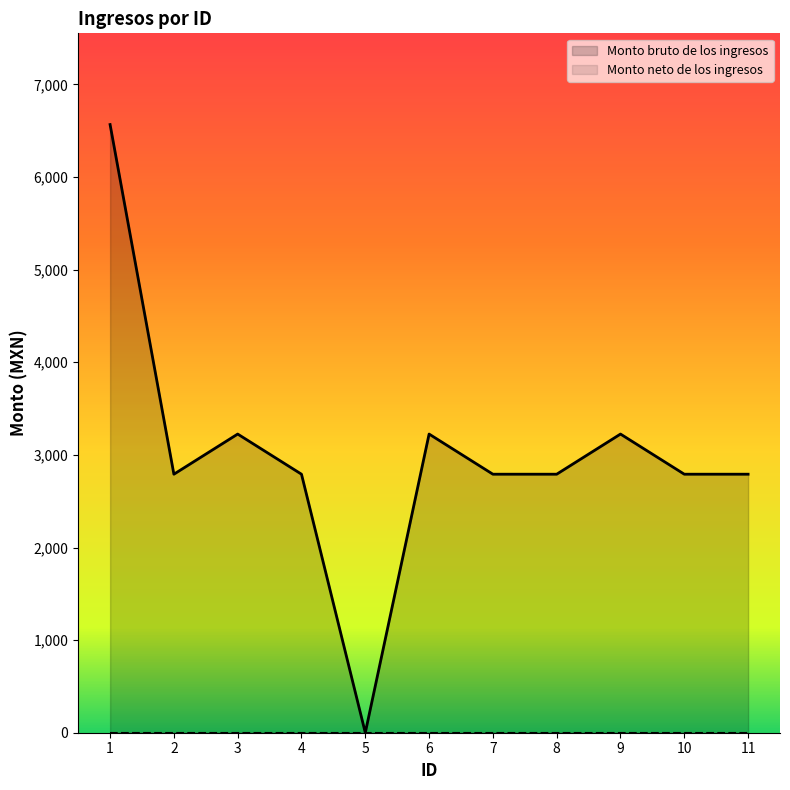

True or false: Monto bruto de los ingresos has a value of 2791.5 at 2.

True